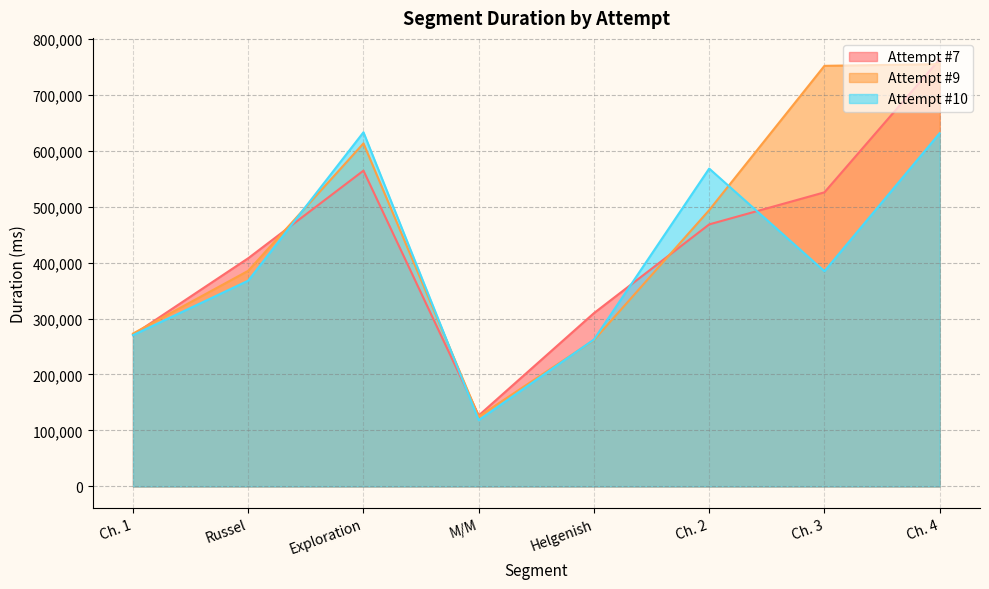

At which category does Attempt #7 reach its first local peak?

Exploration